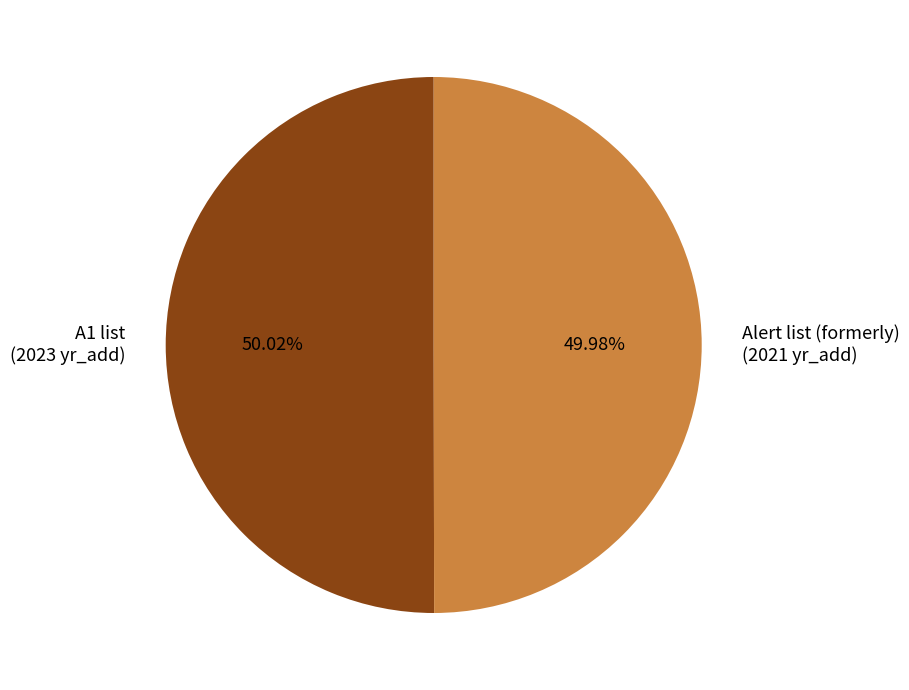

What is the ratio of the value at Alert list (formerly) (2021 yr_add) to the value at A1 list (2023 yr_add)?

1.0